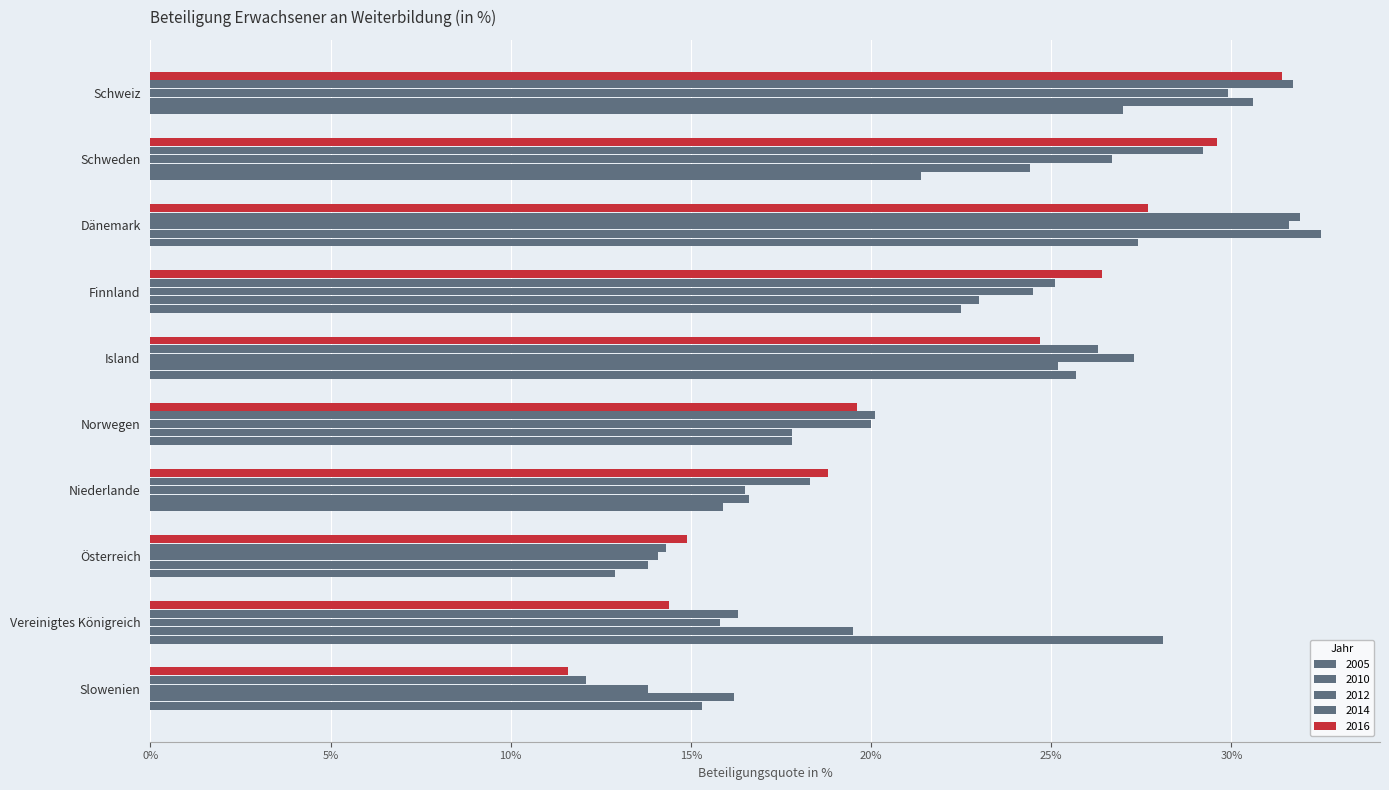

Which category has the lowest value in the 2012 series?

Slowenien